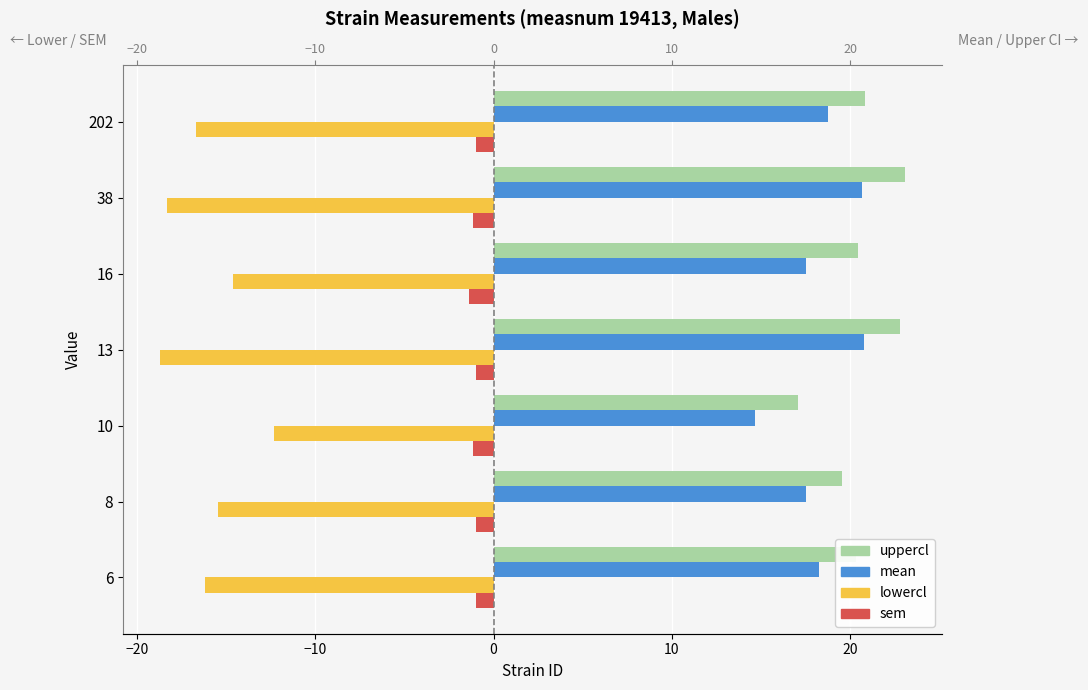

What is the average value of the lowercl series?

-16.0